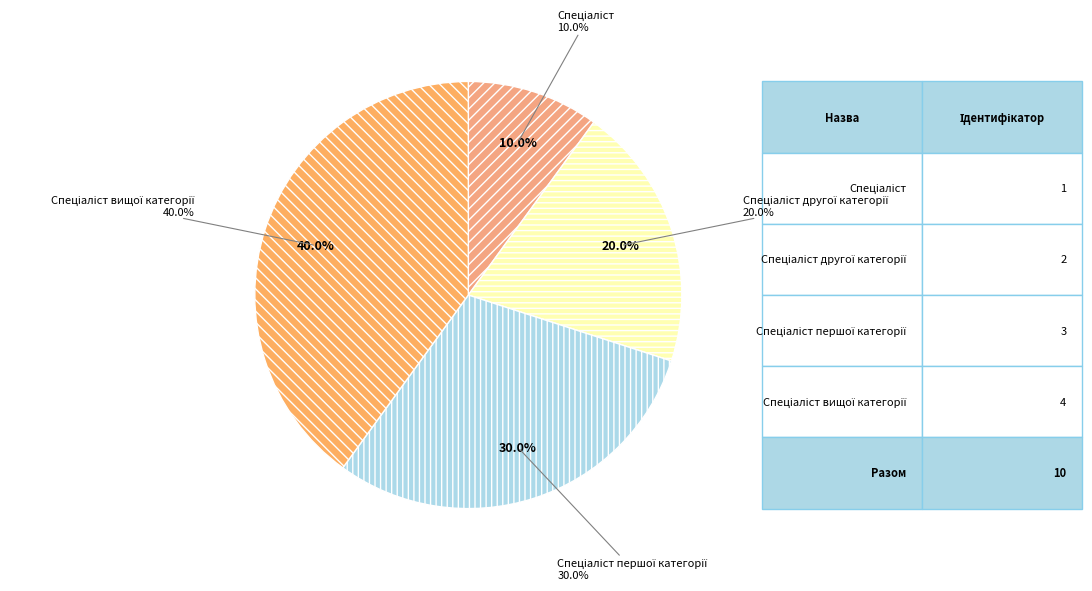

To the nearest percent, what percentage of the pie is Спеціаліст другої категорії?

20%